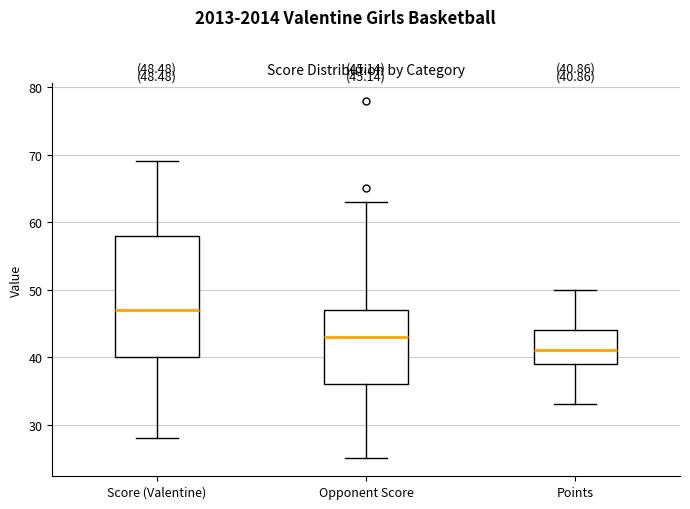

Which box has the highest median line?

Score (Valentine)